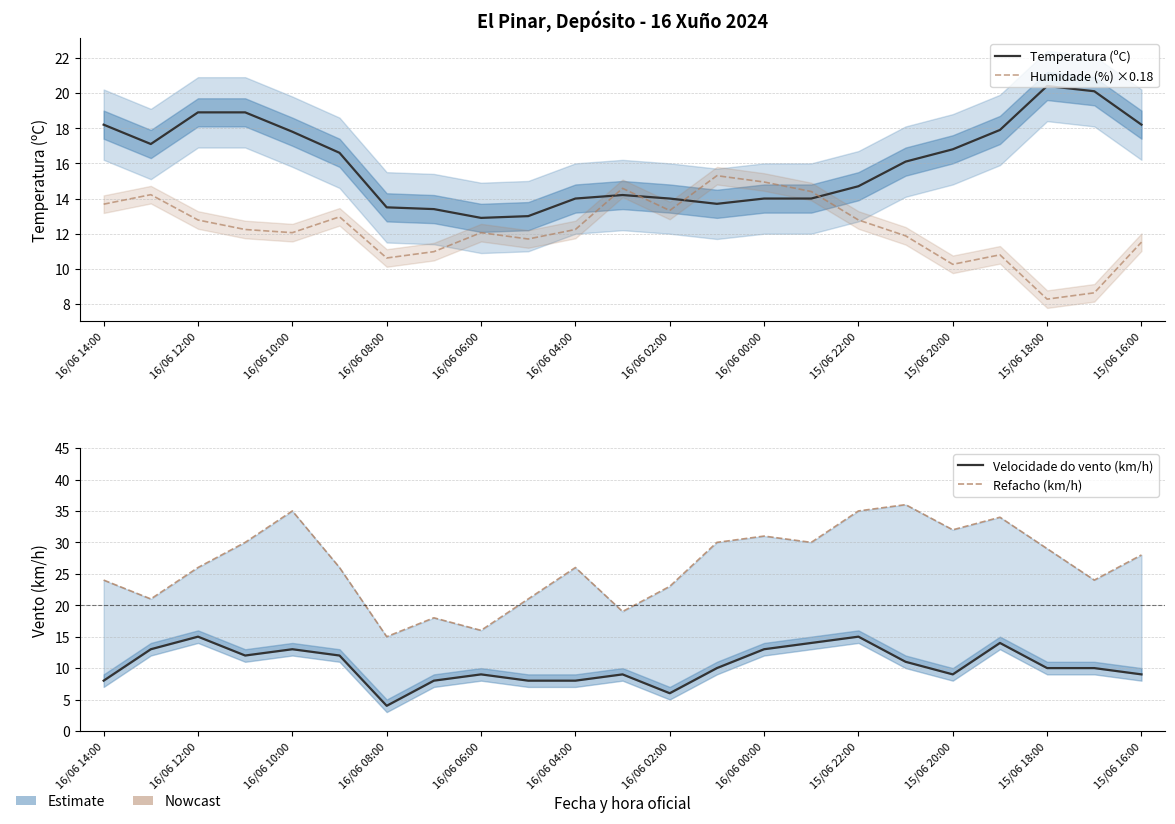

What is the difference between the maximum and minimum values in the Refacho (km/h) series?

21.0